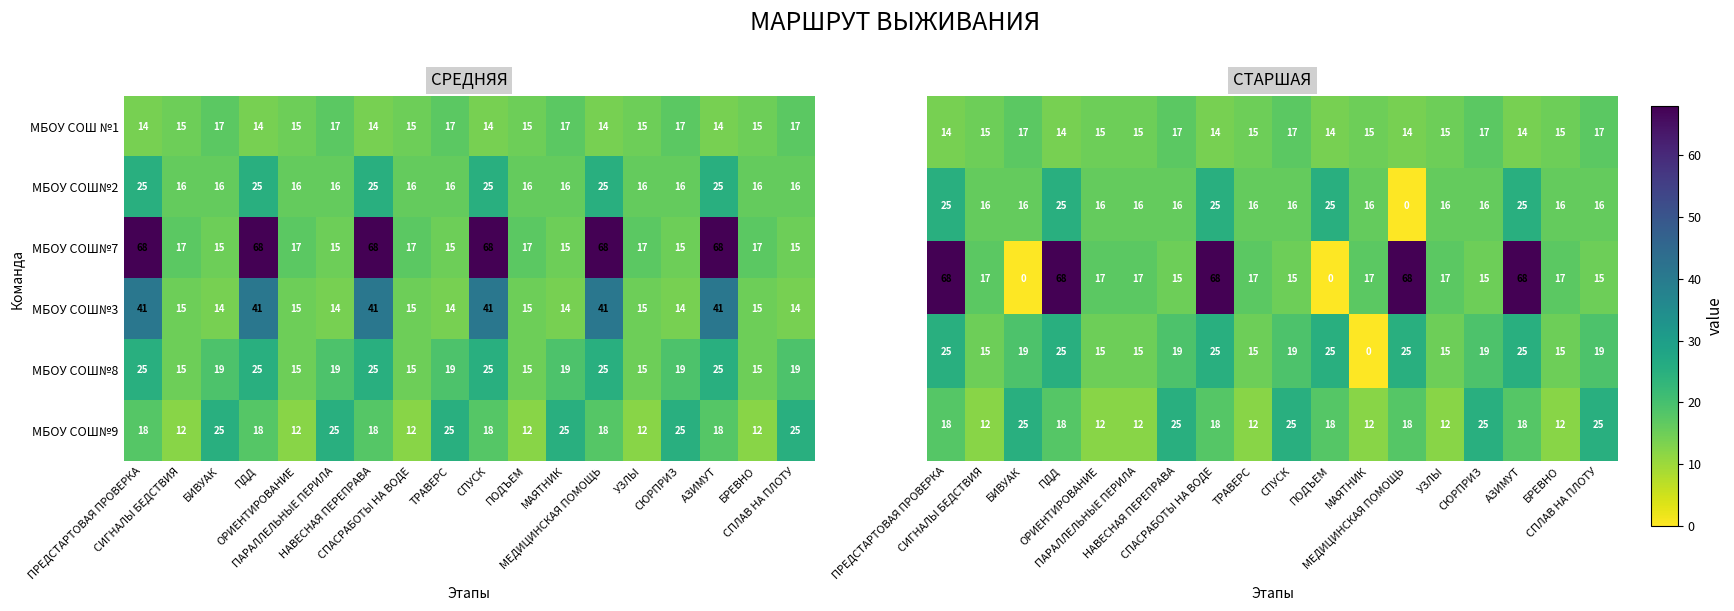

What is the difference between the second highest and second lowest values in the МБОУ СОШ№9 series?

13